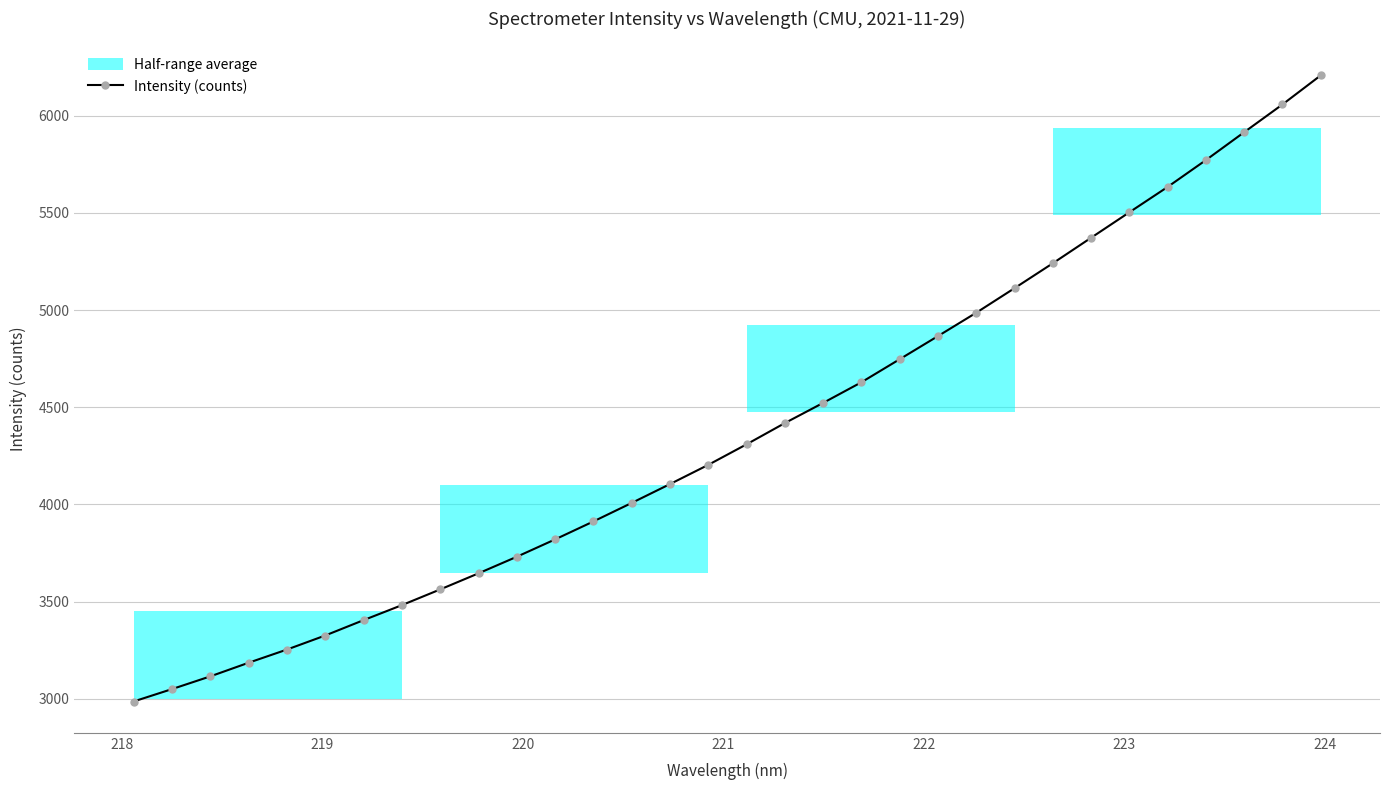

True or false: Intensity (counts) has more than 2 interior local peaks.

False